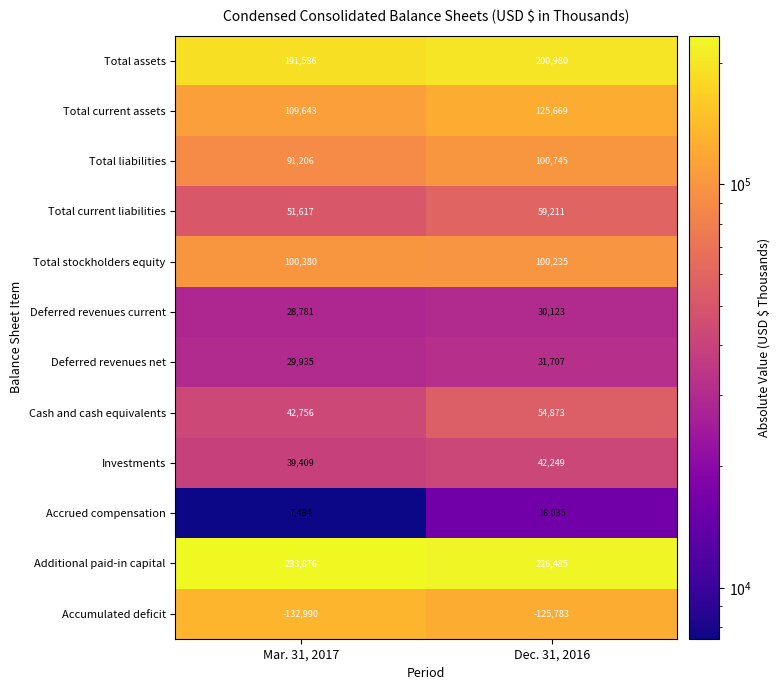

At which category is the sum across all series the highest?

Dec. 31, 2016